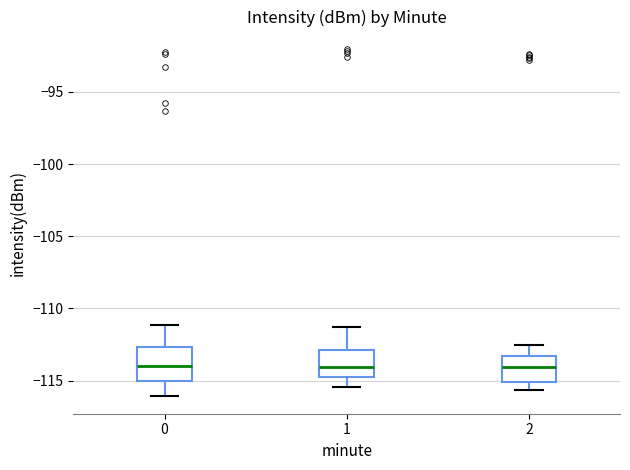

Reading left to right, transcribe this box plot: for each box, give where its median line is, the range the box spans, and where its two whiskers end, as read against the y-axis. The values are not printed on the chart, so give them approximately, as read against the axis.

0: median -114.0, box -115.0 to -112.5, whiskers -116.0 to -111.0
1: median -114.0, box -115.0 to -113.0, whiskers -115.5 to -111.5
2: median -114.0, box -115.0 to -113.5, whiskers -115.5 to -112.5